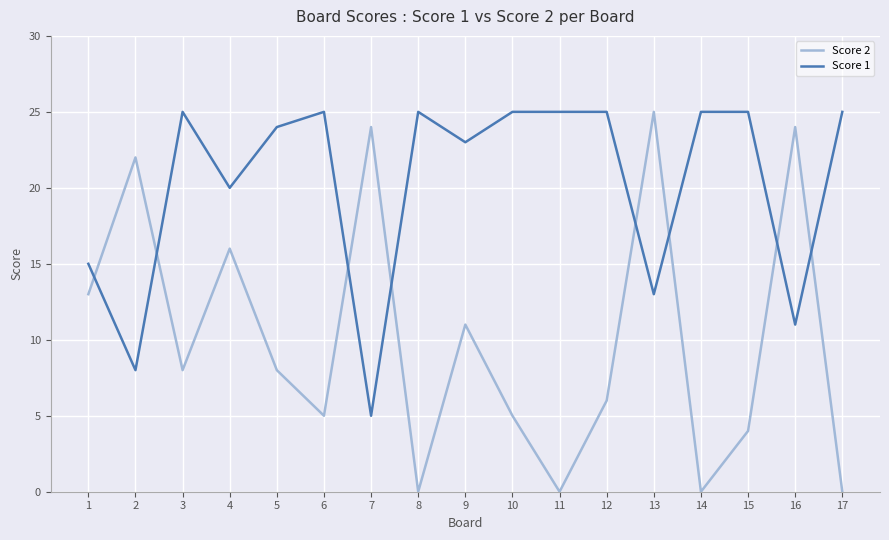

Which series changed the most between 5 and 15?

Score 2